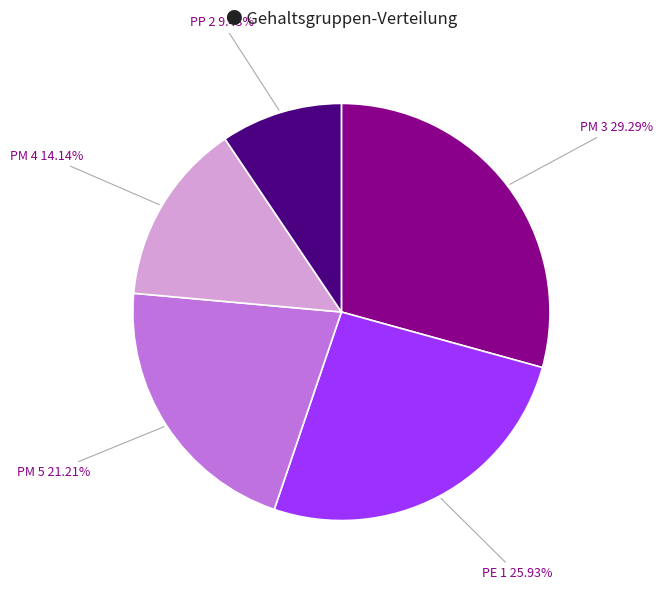

Does any single category account for the majority?

No